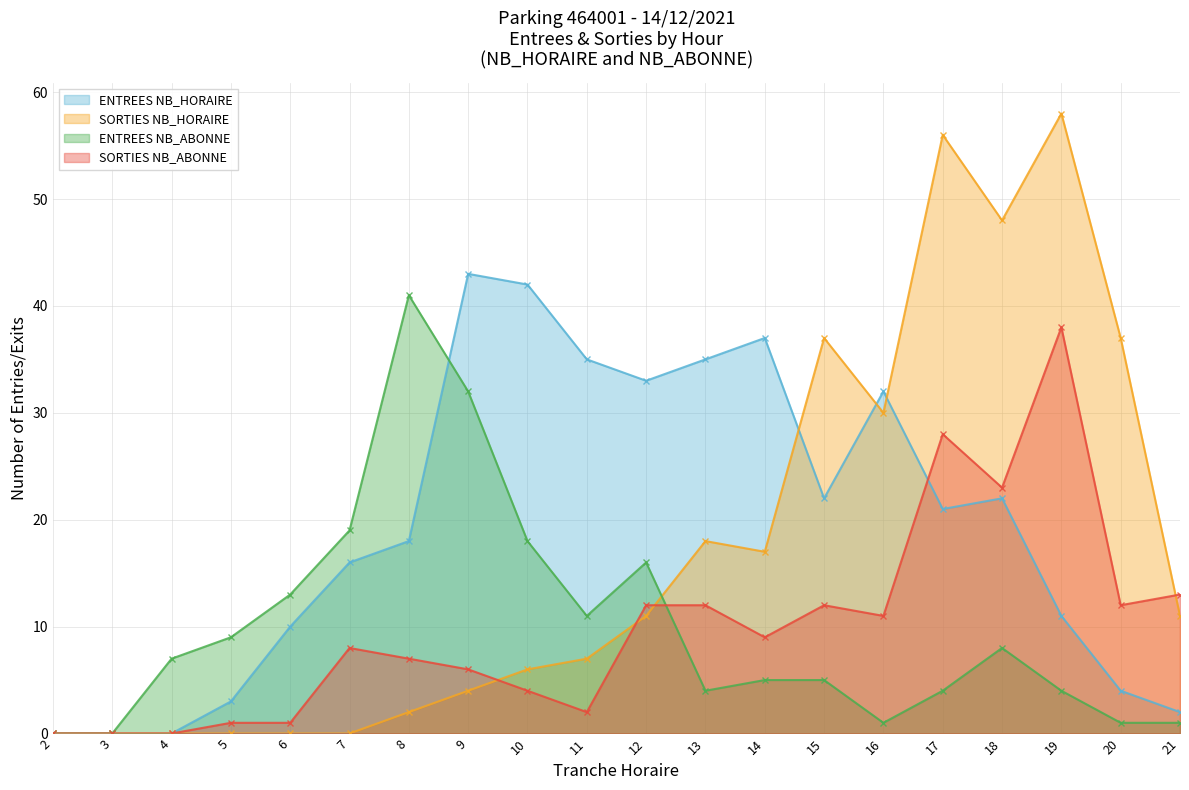

What is the total value across all series at 16?

74